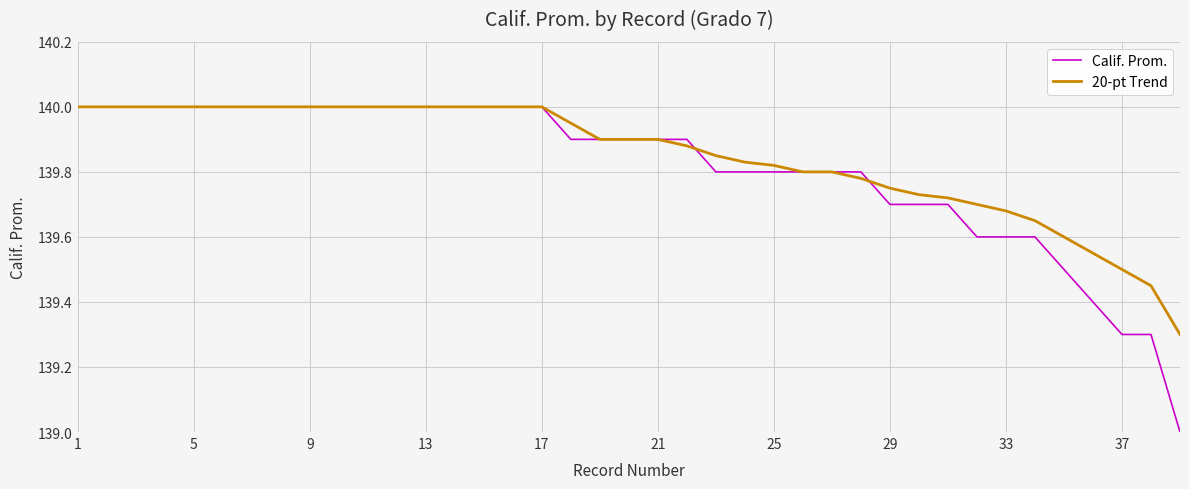

Which series has the largest total across all categories?

20-pt Trend